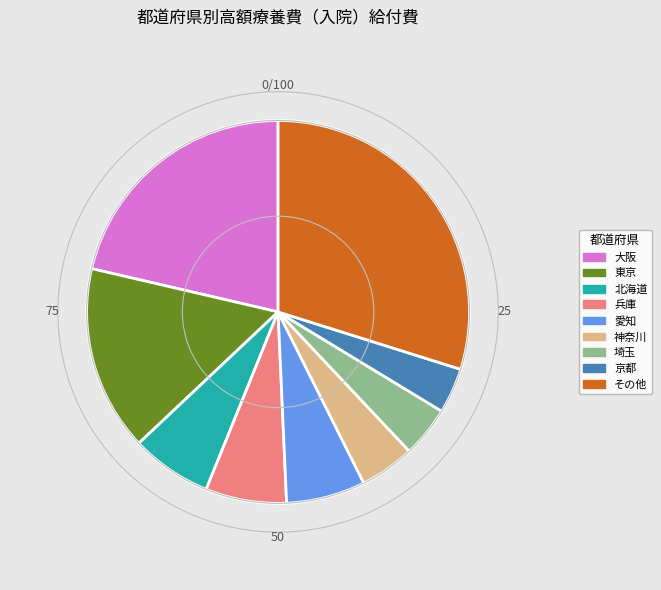

Does any single category account for the majority?

No